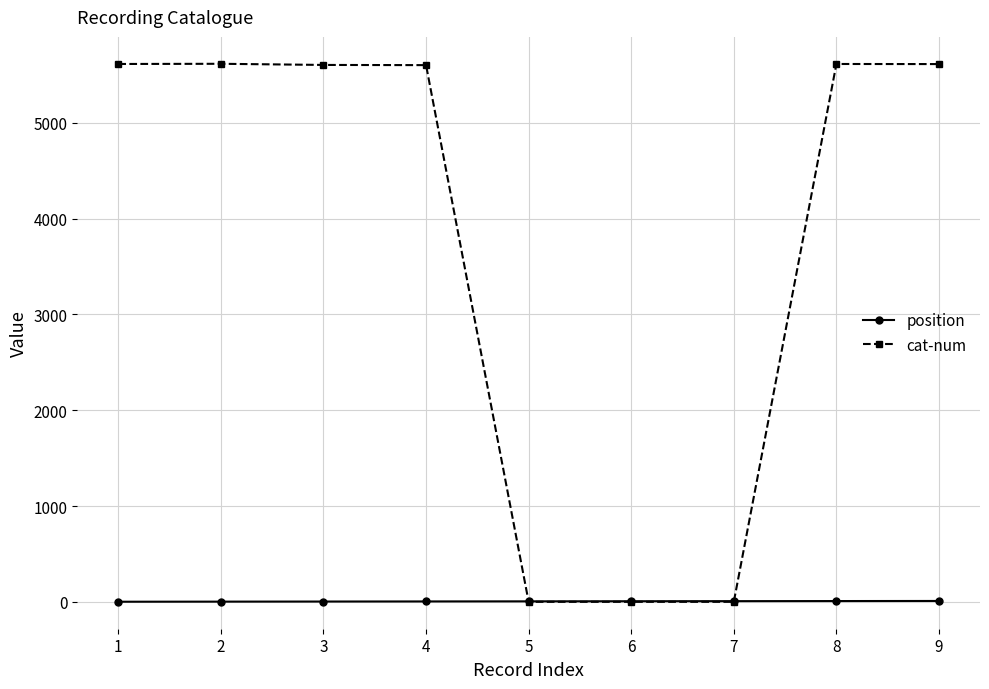

Count the number of categories in the chart.

9